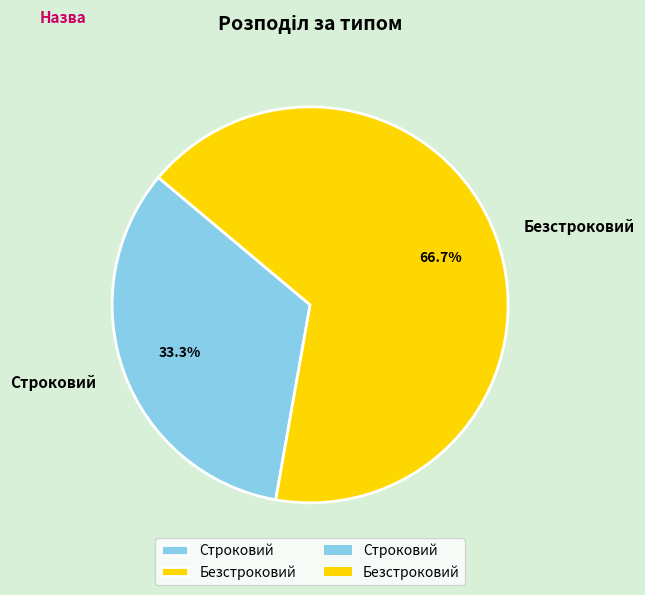

Which category accounts for the majority?

Безстроковий